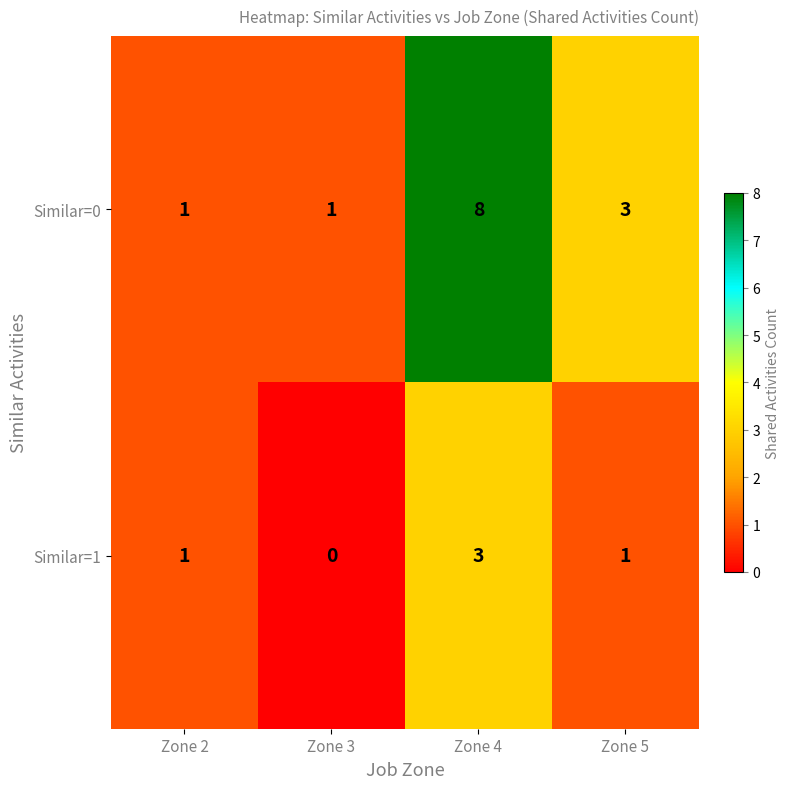

How many series are shown in this chart?

2